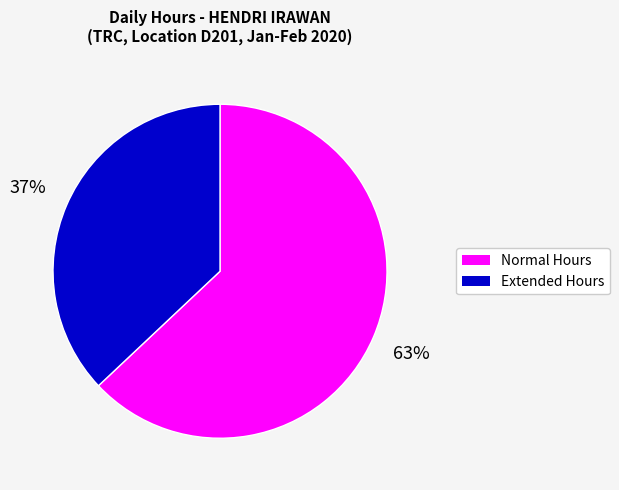

Is there a majority slice in this chart?

Yes